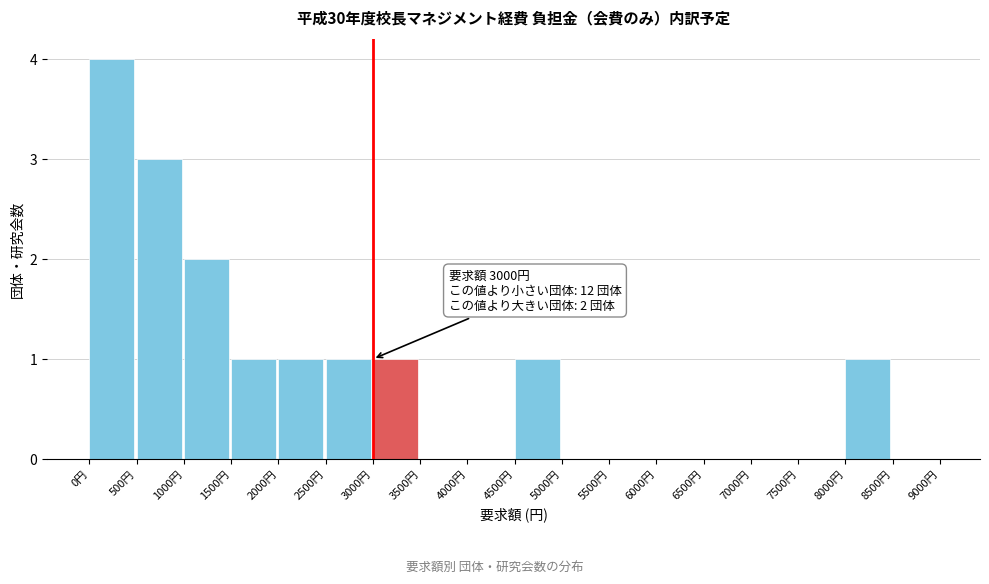

Over which range of the x-axis is the bar tallest?

0 to 500